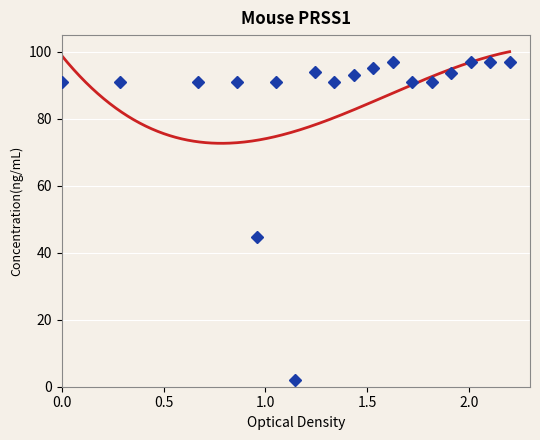

What is the sum of all values?

1539.3